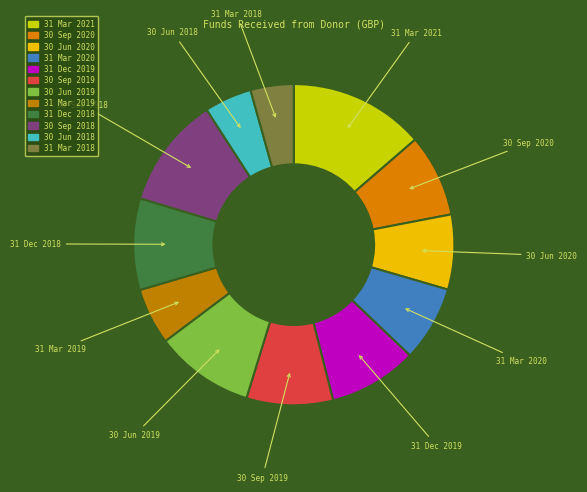

How many slices are in this pie chart?

12